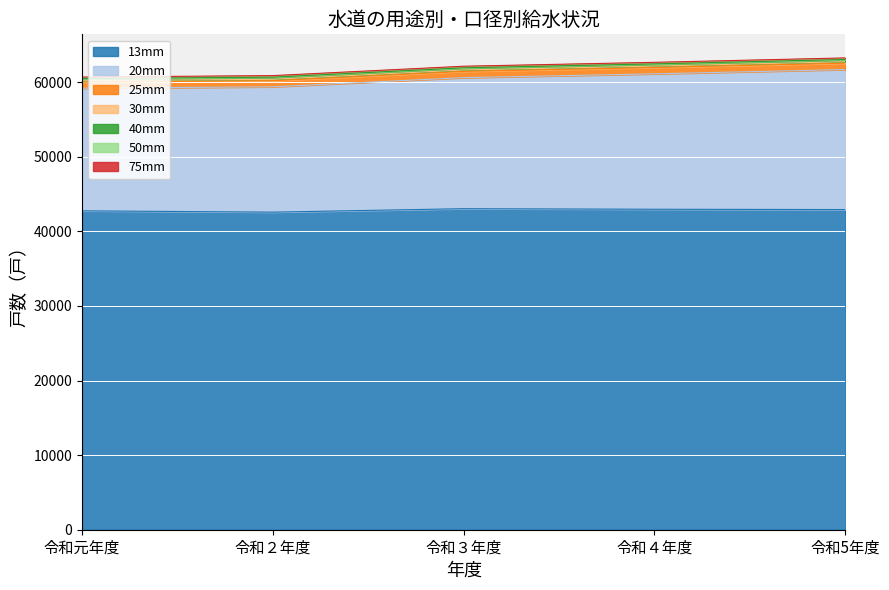

Which category has the highest value in the 13mm series?

令和３年度